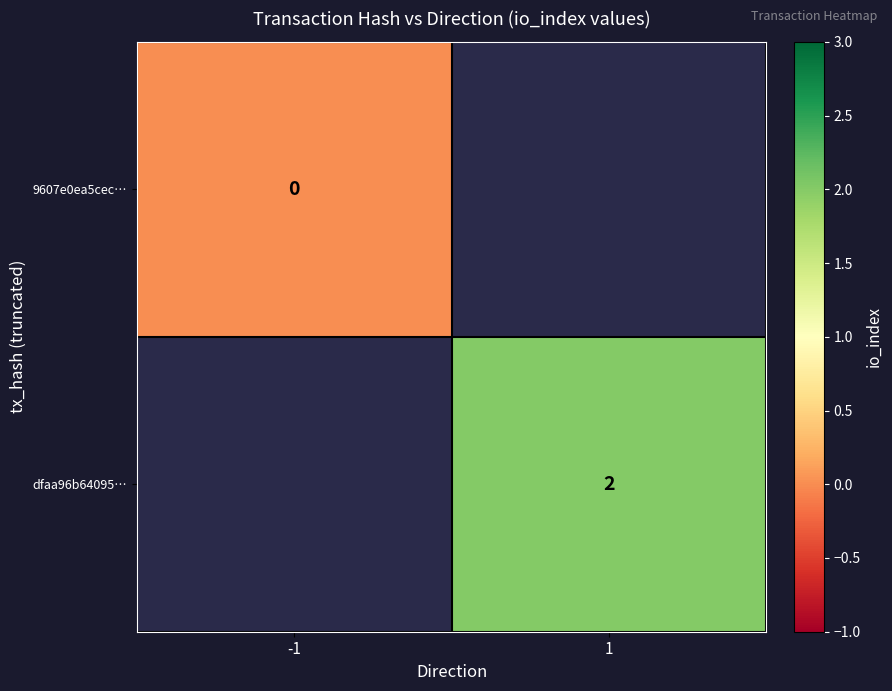

Is the value of dfaa96b64095… at 1 greater than the value of 9607e0ea5cec… at -1?

Yes